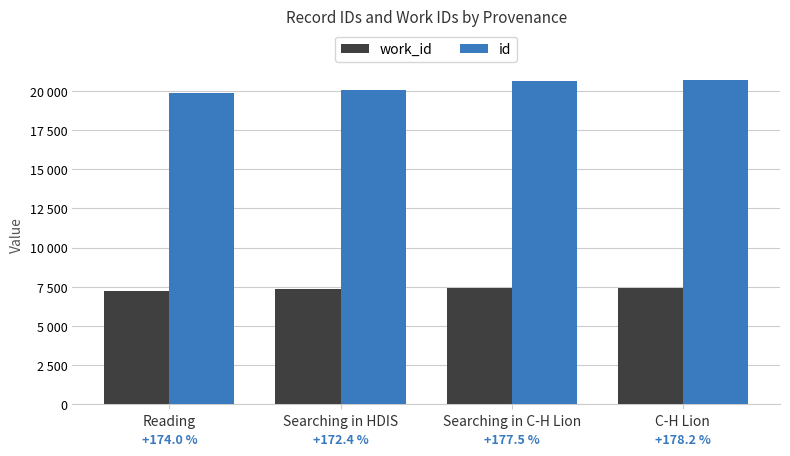

Does the chart contain stacked bars?

No